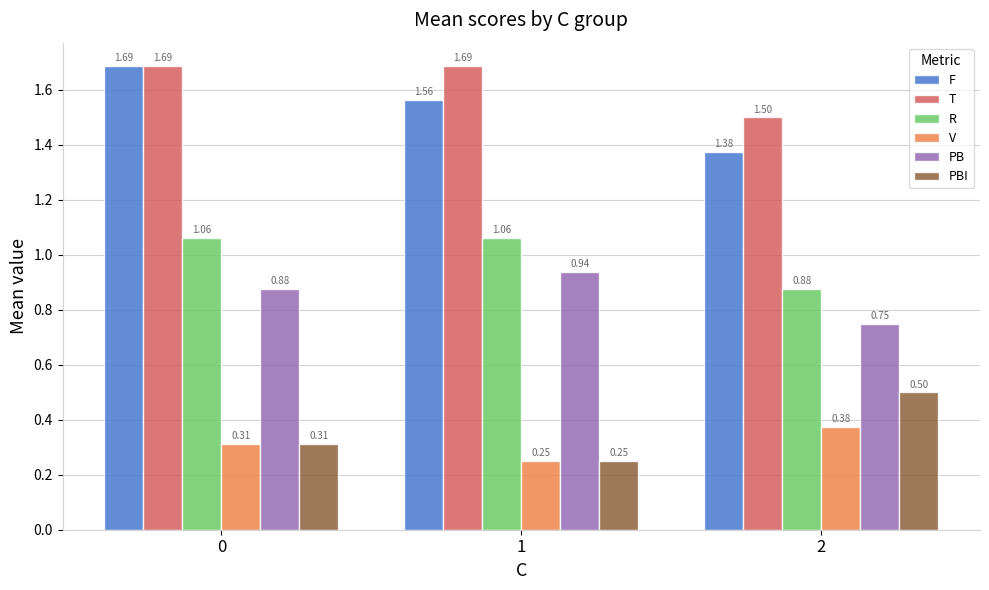

What is the sum of all PB values?

2.6